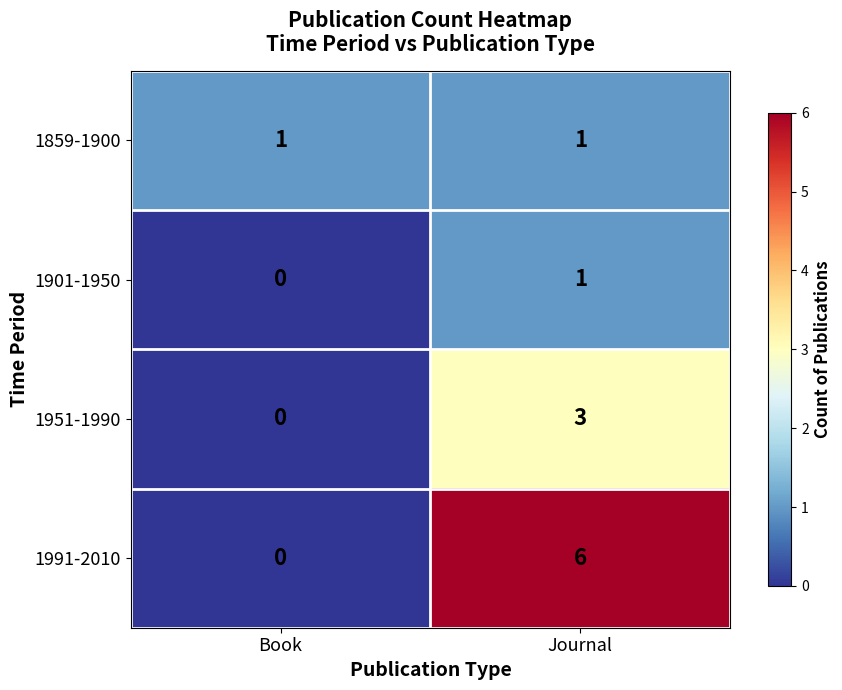

Which series has the largest range (max minus min)?

1991-2010